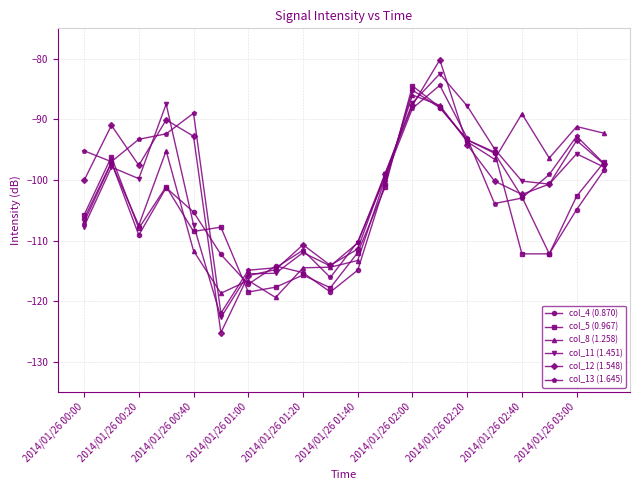

Which series has the widest spread of values?

col_12 (1.548)